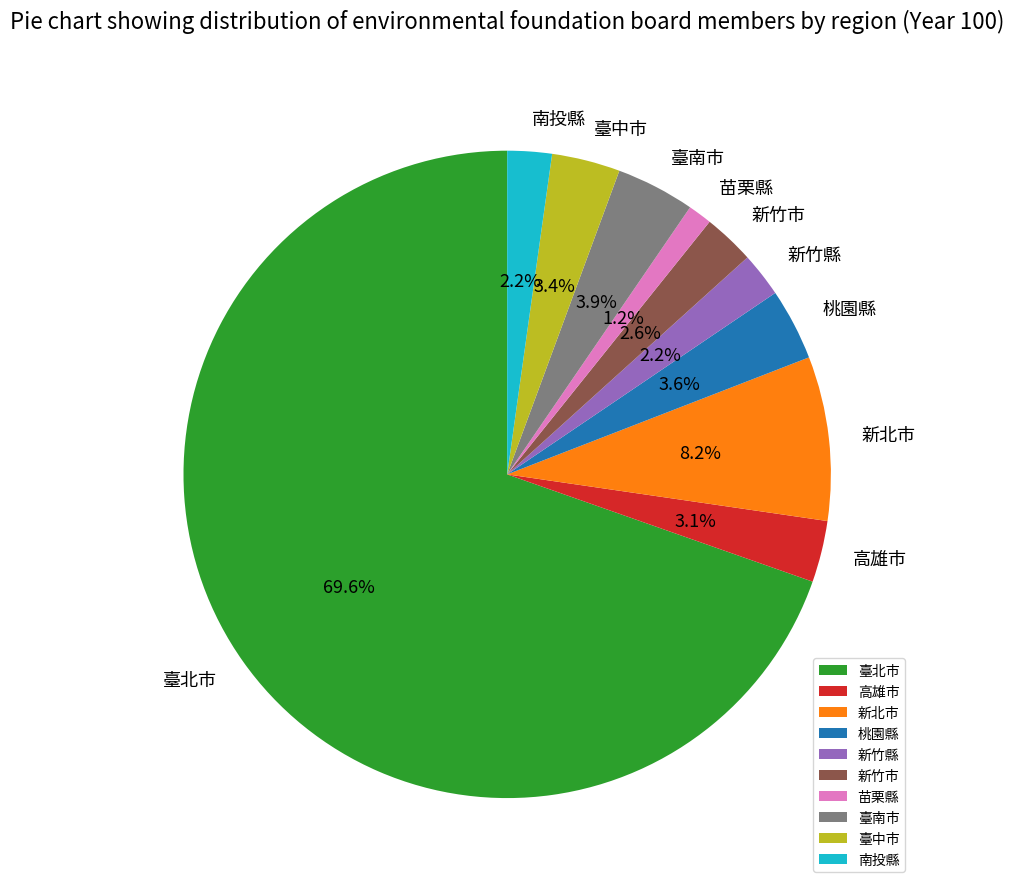

What is the majority slice?

臺北市